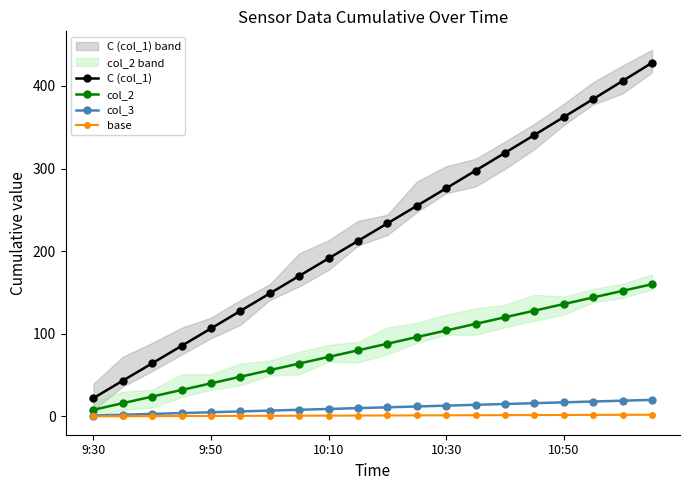

What is the highest value of the col_3 series?

20.0